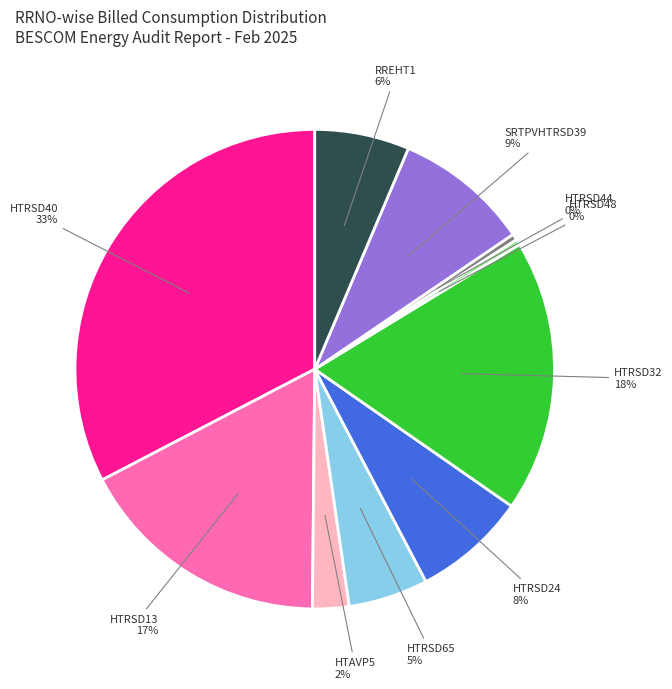

Is HTRSD32 the majority of the pie?

No